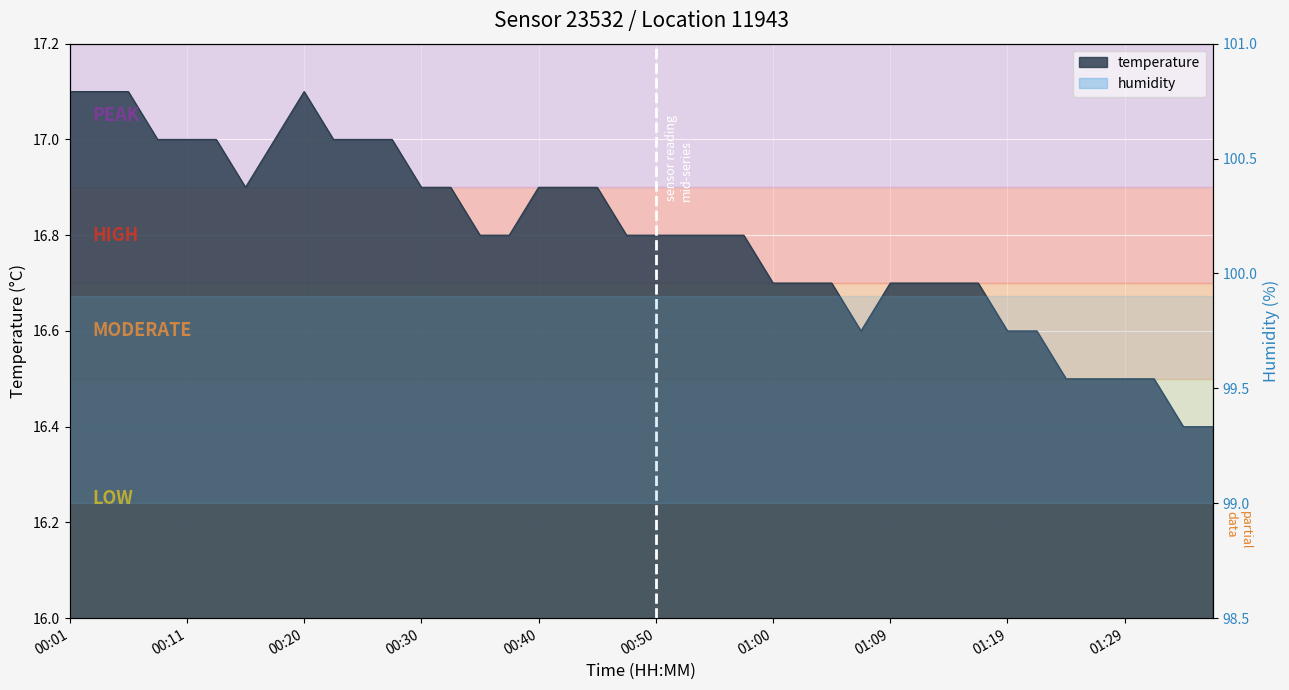

Which label corresponds to the largest value in the chart?

00:01